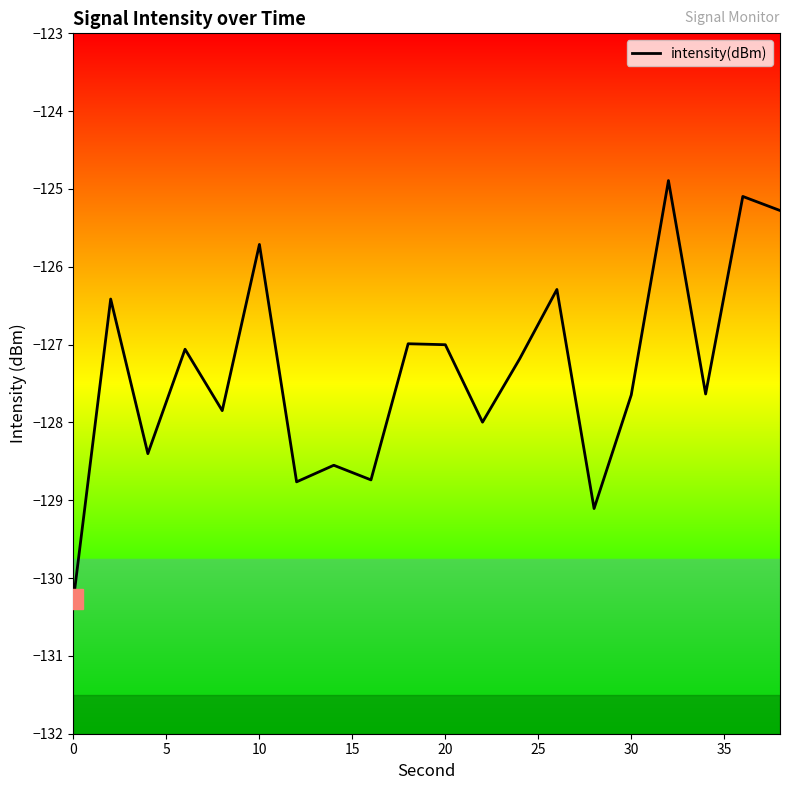

Is this an area chart (filled region under the line)?

No